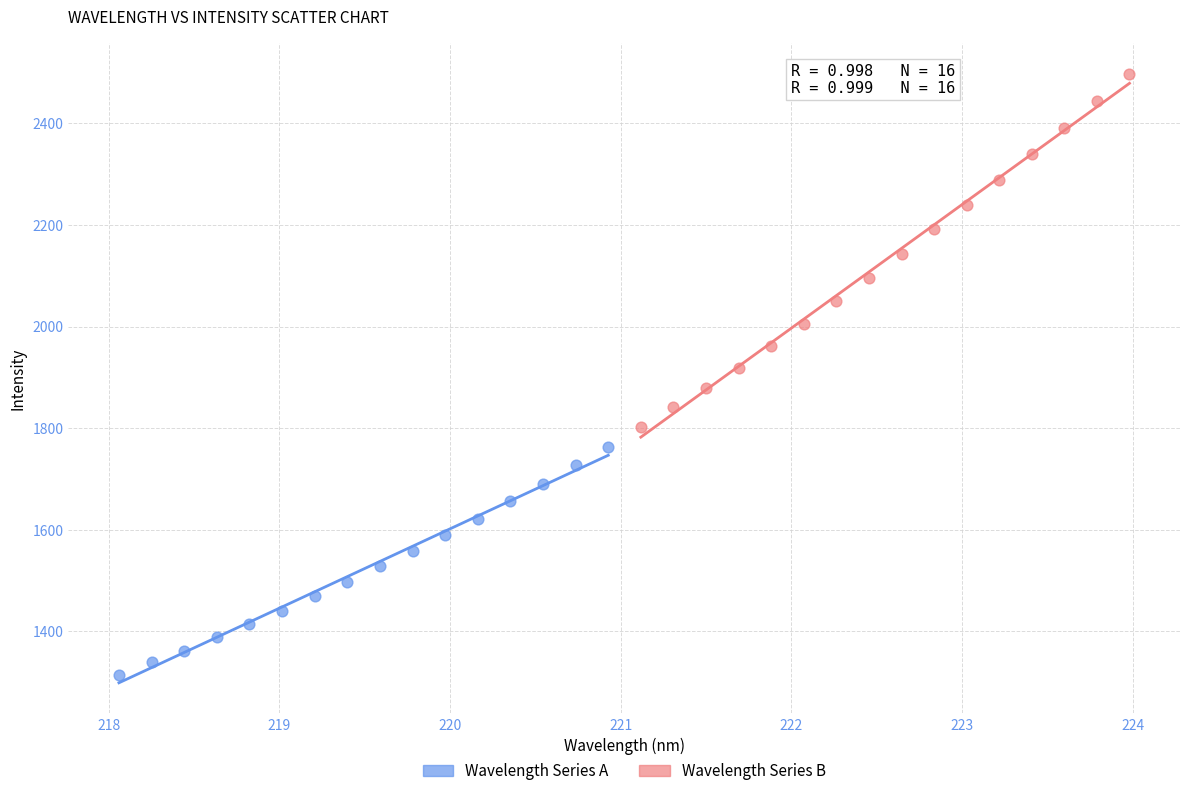

Which series contains the lowest Y value?

Wavelength Series A